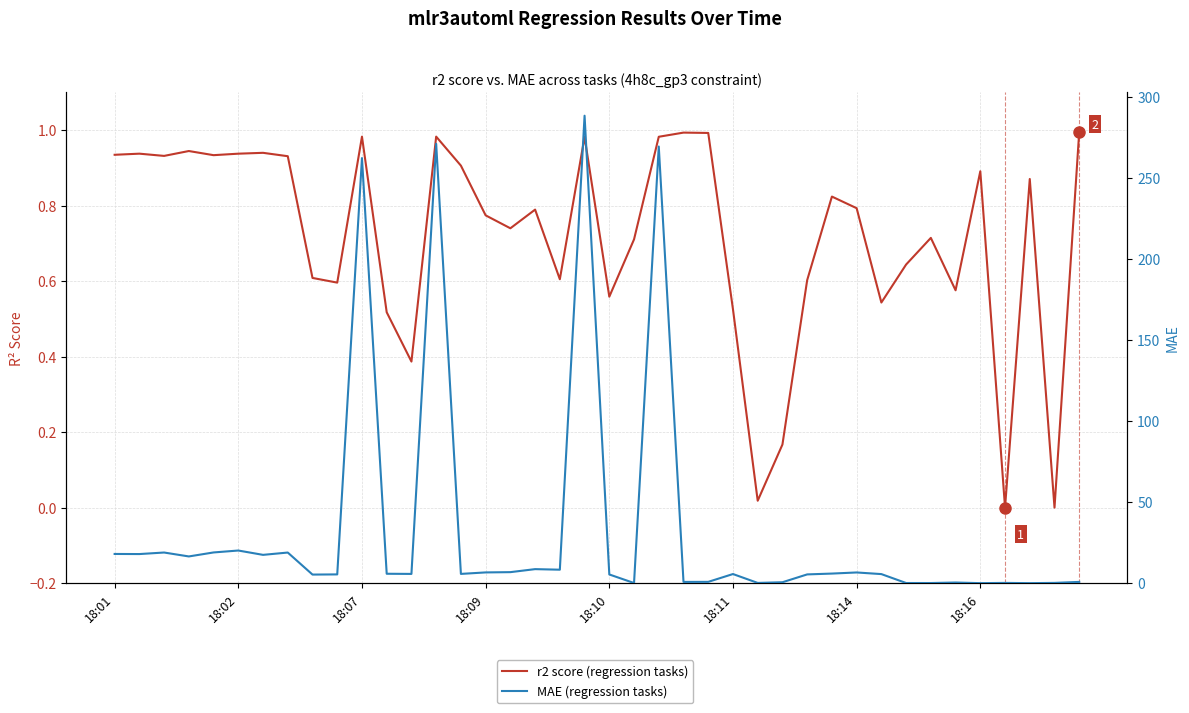

True or false: MAE (regression tasks) and r2 score (regression tasks) cross at least once.

True